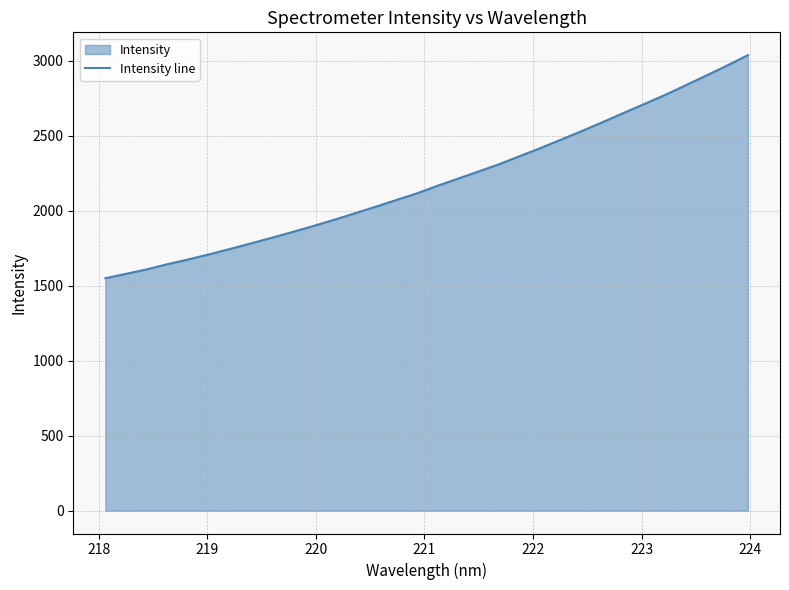

What is the greatest value displayed?

3036.8